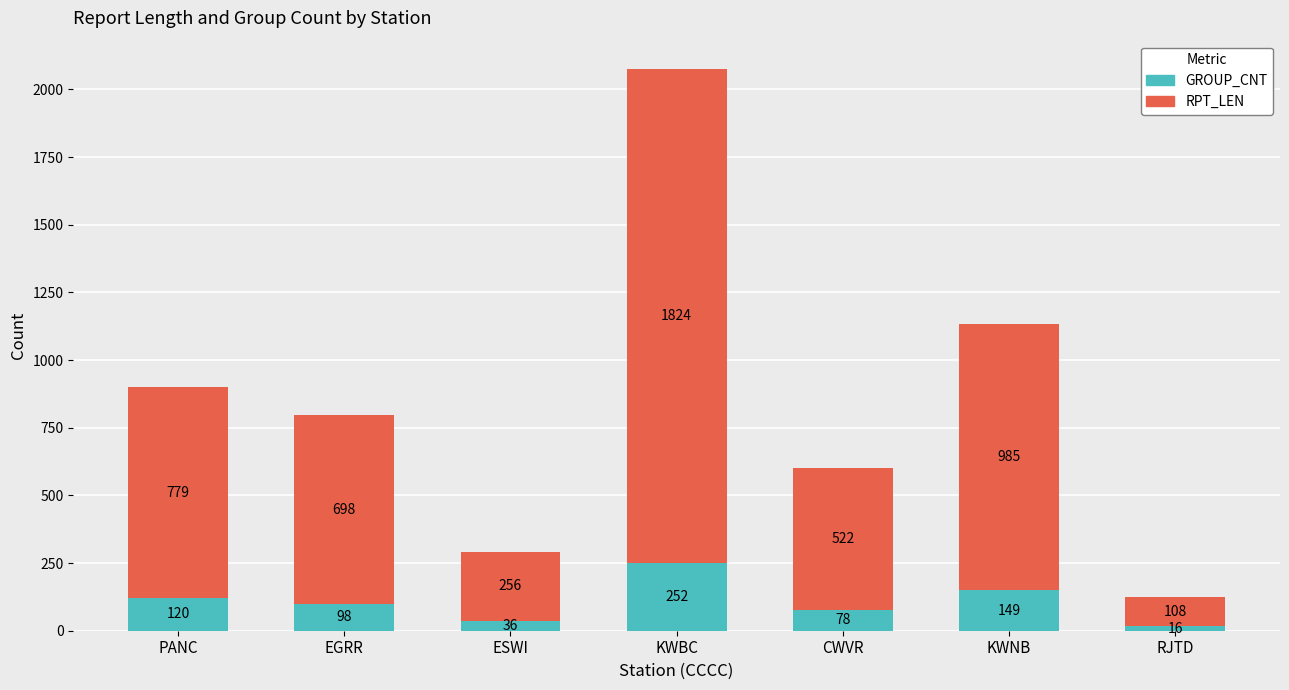

What is the total value across all series at ESWI?

292